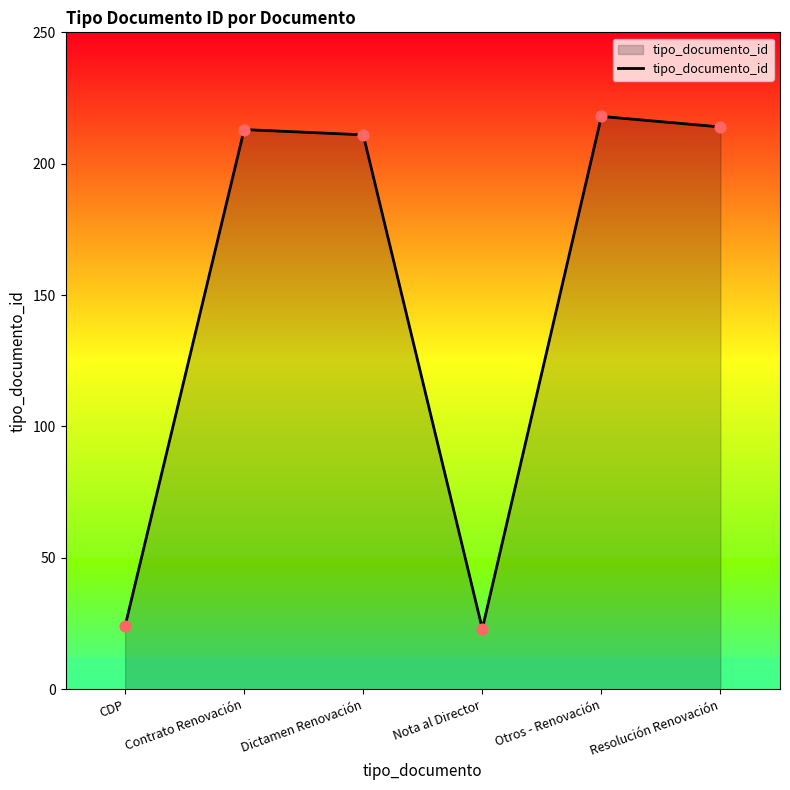

Approximately how many times larger is the value at Otros - Renovación compared to Dictamen Renovación?

1.0